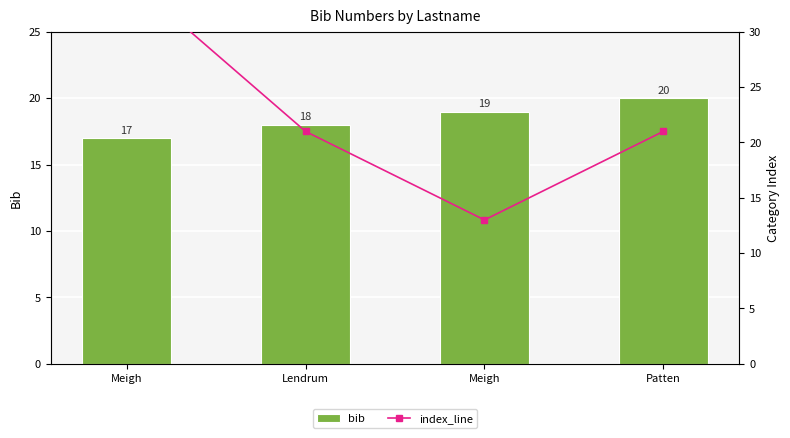

Rank the series by their maximum value, from highest to lowest.

index_line, bib